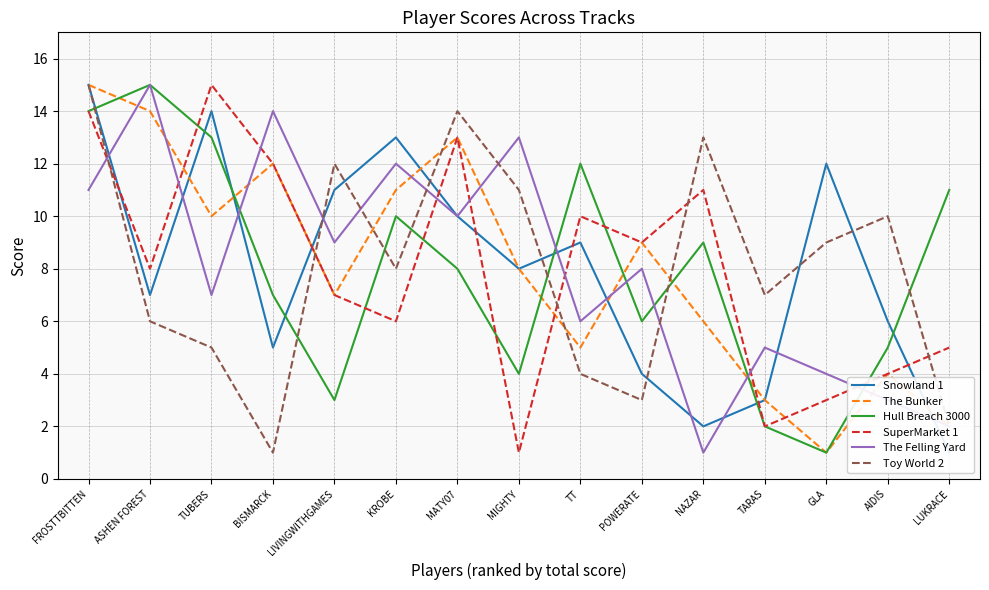

True or false: The Felling Yard has more than 2 points higher than both neighbors.

True